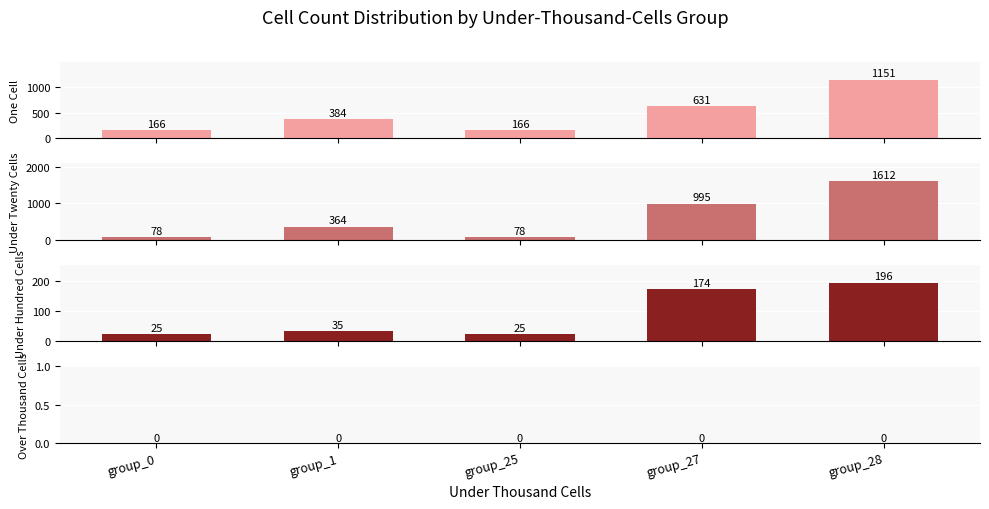

Which series has the widest spread of values?

under_twenty_cells